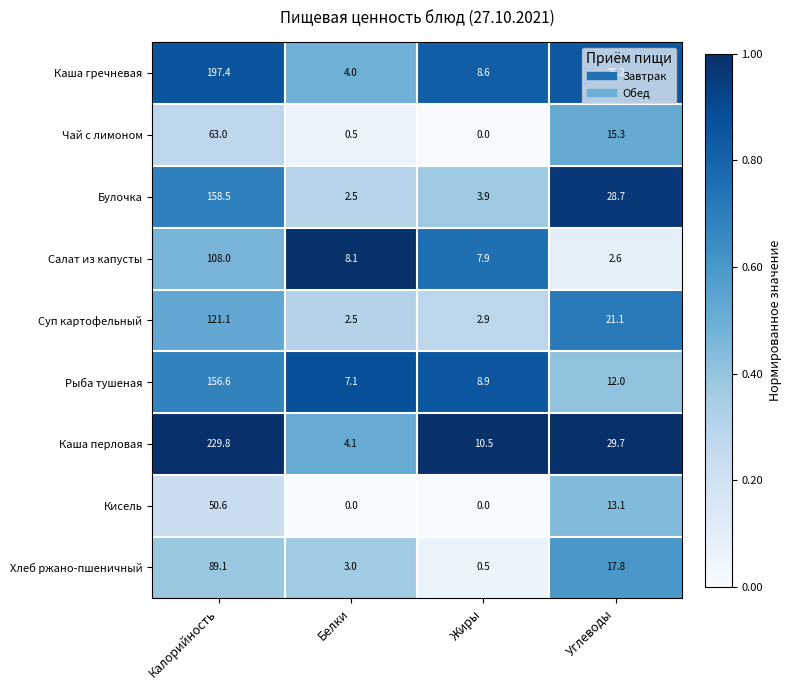

True or false: Чай с лимоном has a value of 15.3 at Углеводы.

True